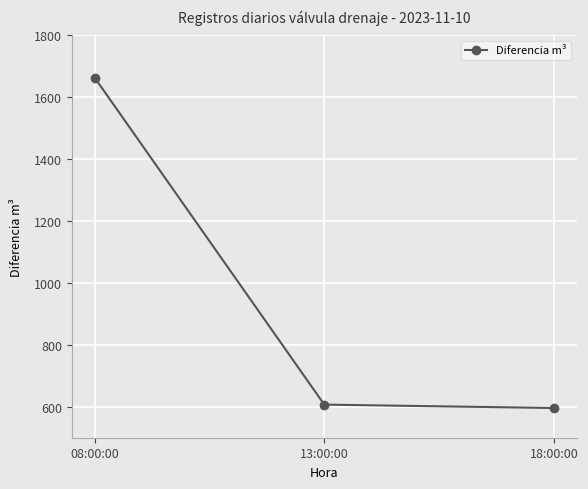

Is it true that the value at 18:00:00 is 596?

True